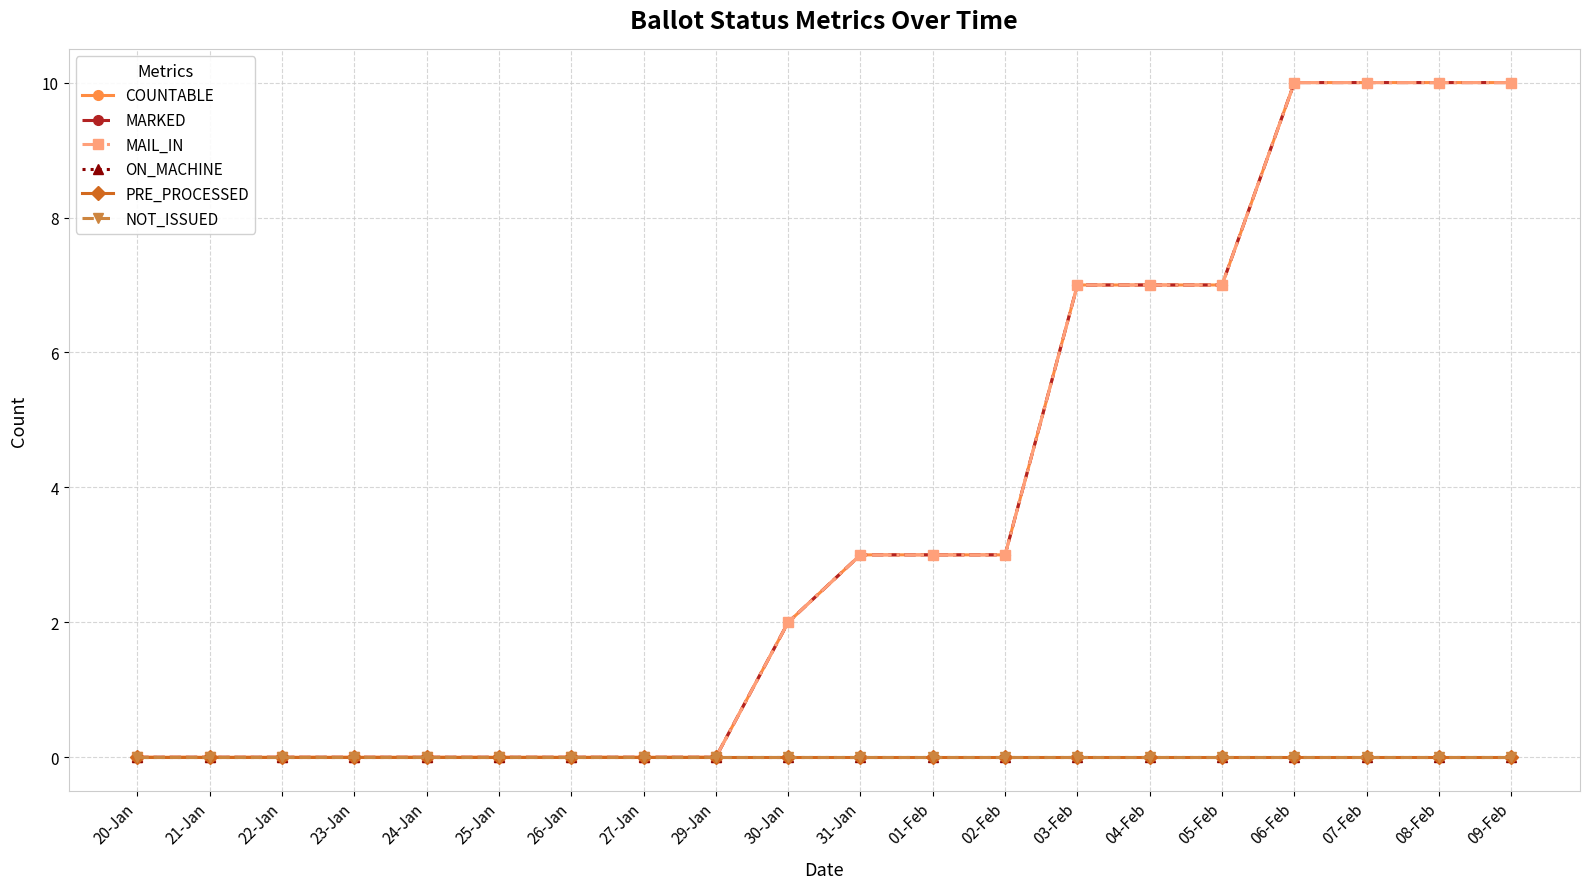

Between 27-Jan and 24-Jan, which is larger?

27-Jan